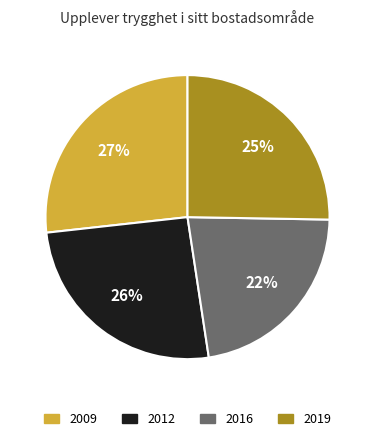

Approximately how many times larger is the value at 2016 compared to 2009?

0.8